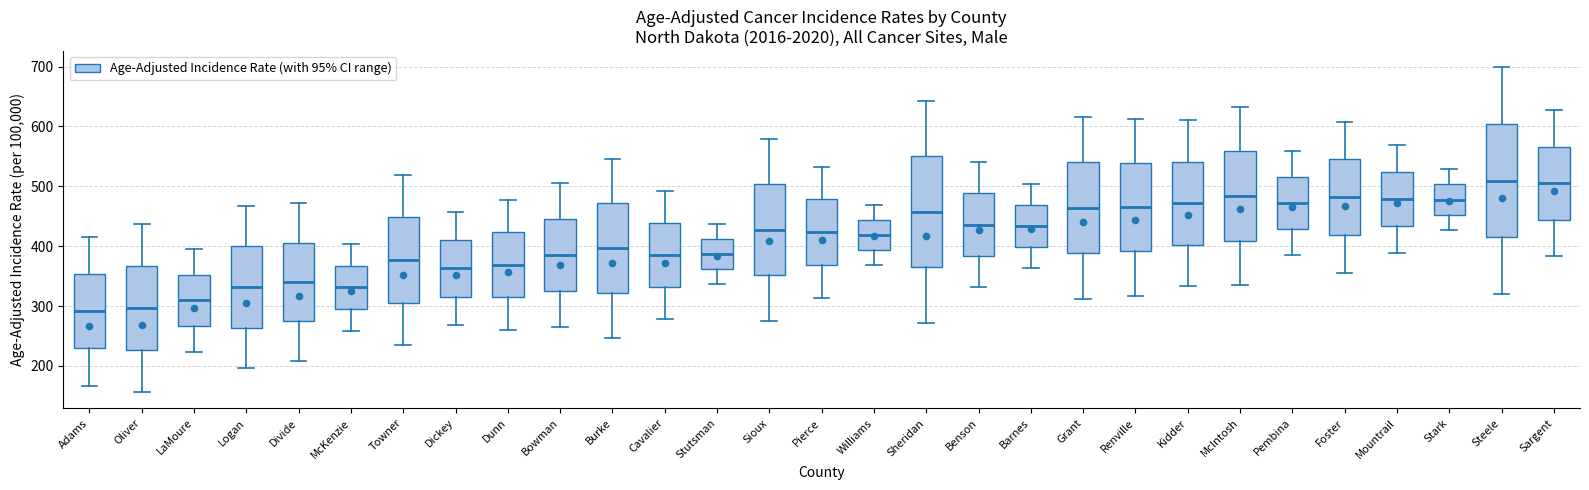

Reading left to right, read every box against the y-axis: the position of its median line, the range the box covers, and the ends of its whiskers. The values are not printed on the chart, so give them approximately, as read against the axis.

Adams: median 290, box 230 to 350, whiskers 170 to 420
Oliver: median 300, box 230 to 370, whiskers 160 to 440
LaMoure: median 310, box 270 to 350, whiskers 220 to 400
Logan: median 330, box 260 to 400, whiskers 200 to 470
Divide: median 340, box 270 to 410, whiskers 210 to 470
McKenzie: median 330, box 290 to 370, whiskers 260 to 400
Towner: median 380, box 310 to 450, whiskers 230 to 520
Dickey: median 360, box 320 to 410, whiskers 270 to 460
Dunn: median 370, box 310 to 420, whiskers 260 to 480
Bowman: median 380, box 320 to 440, whiskers 260 to 510
Burke: median 400, box 320 to 470, whiskers 250 to 550
Cavalier: median 390, box 330 to 440, whiskers 280 to 490
Stutsman: median 390, box 360 to 410, whiskers 340 to 440
Sioux: median 430, box 350 to 500, whiskers 270 to 580
Pierce: median 420, box 370 to 480, whiskers 310 to 530
Williams: median 420, box 390 to 440, whiskers 370 to 470
Sheridan: median 460, box 360 to 550, whiskers 270 to 640
Benson: median 440, box 380 to 490, whiskers 330 to 540
Barnes: median 430, box 400 to 470, whiskers 360 to 500
Grant: median 460, box 390 to 540, whiskers 310 to 620
Renville: median 470, box 390 to 540, whiskers 320 to 610
Kidder: median 470, box 400 to 540, whiskers 330 to 610
McIntosh: median 480, box 410 to 560, whiskers 330 to 630
Pembina: median 470, box 430 to 520, whiskers 390 to 560
Foster: median 480, box 420 to 550, whiskers 360 to 610
Mountrail: median 480, box 430 to 520, whiskers 390 to 570
Stark: median 480, box 450 to 500, whiskers 430 to 530
Steele: median 510, box 410 to 600, whiskers 320 to 700
Sargent: median 510, box 440 to 570, whiskers 380 to 630